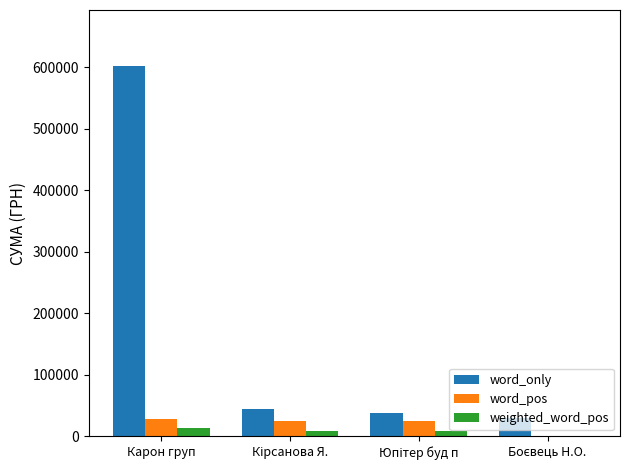

Which series has the largest total across all categories?

word_only